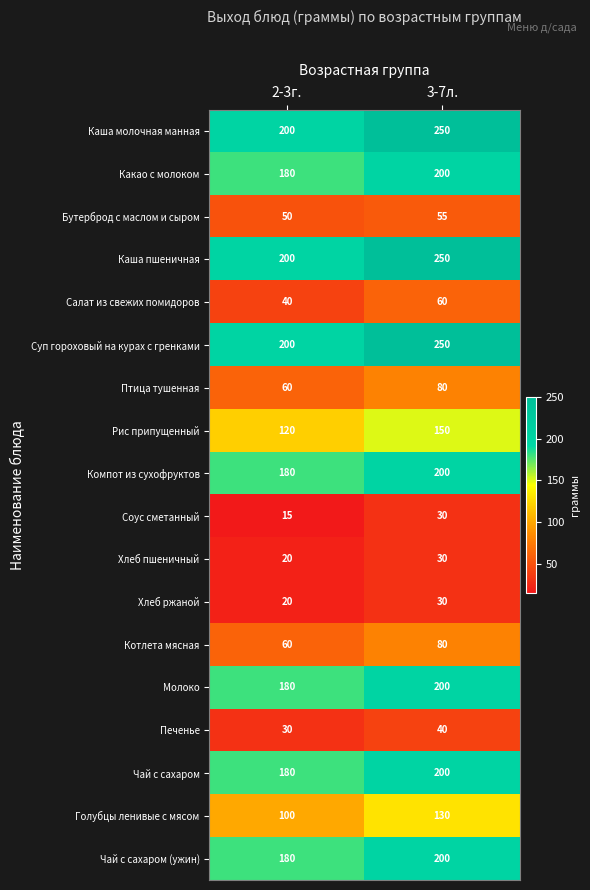

At which category is the sum across all series the highest?

3-7л.